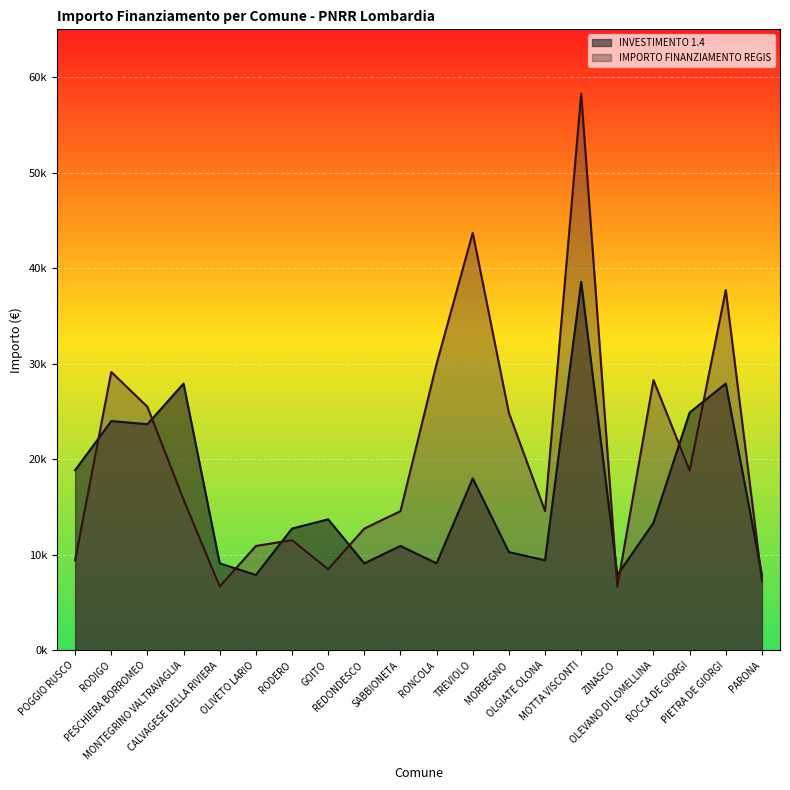

What are all the series names shown in the legend?

INVESTIMENTO 1.4, IMPORTO FINANZIAMENTO REGIS